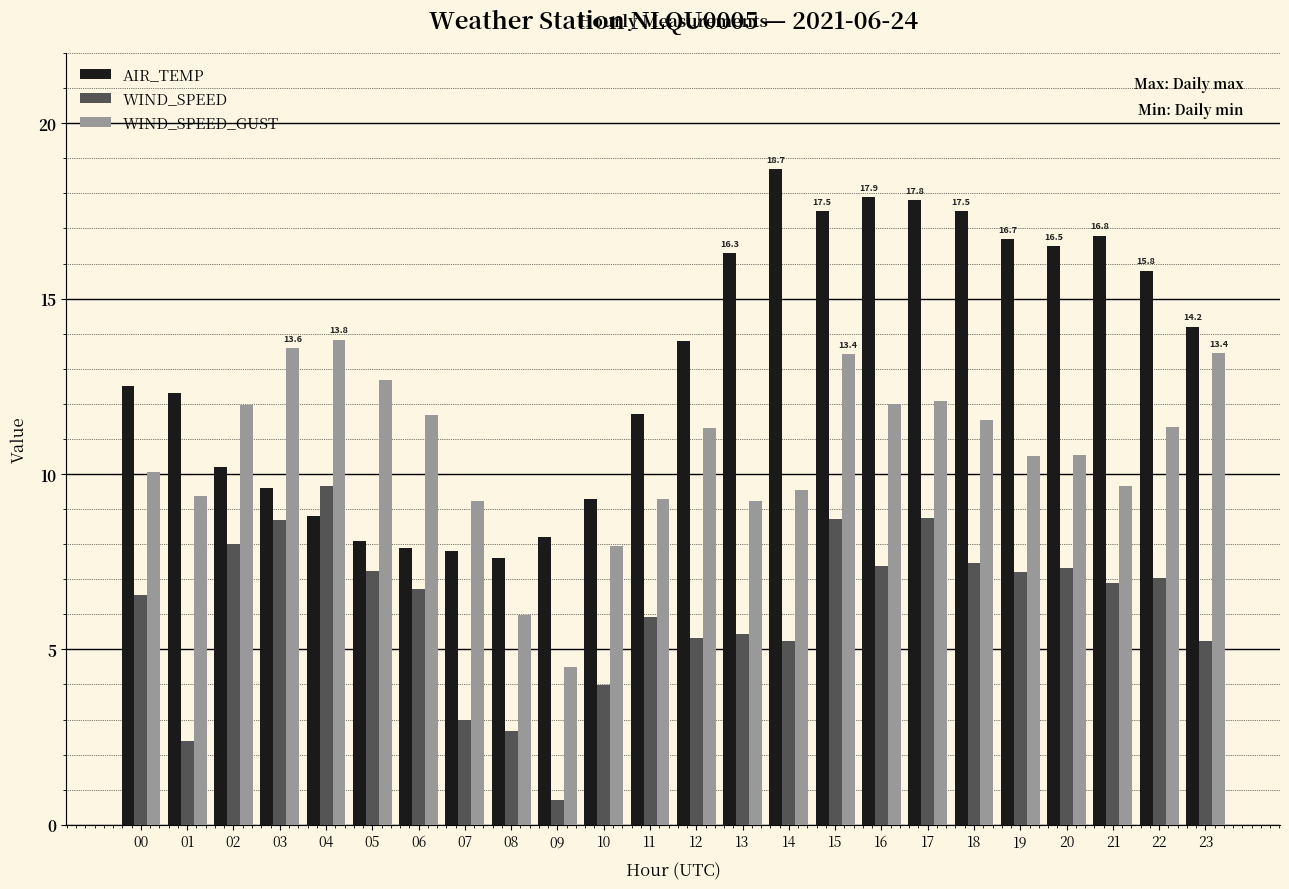

What is the minimum value for WIND_SPEED?

0.7